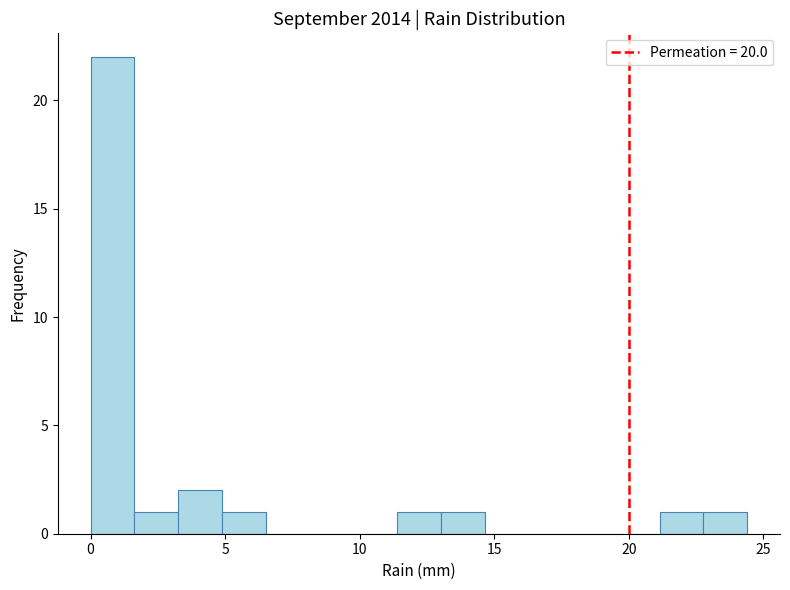

Around what value on the x-axis is the tallest bar? Give the approximate position of its centre, as read against the axis.

1.0